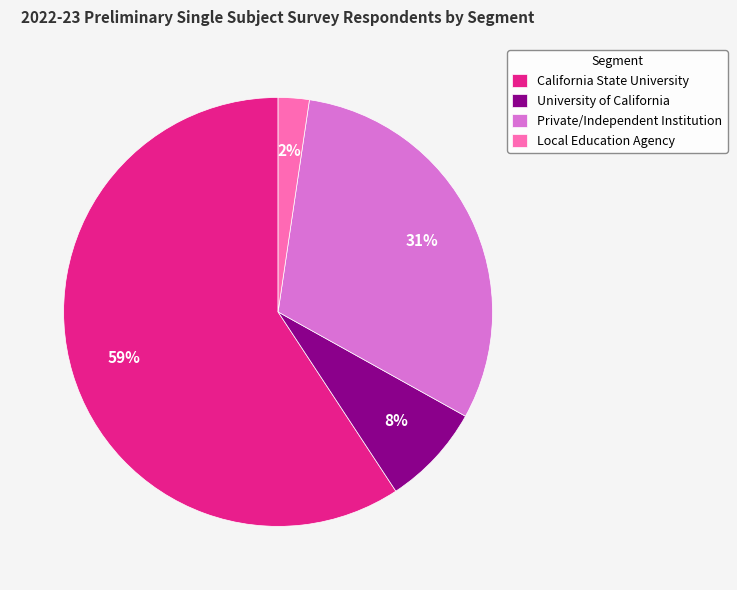

Is there a majority slice in this chart?

Yes